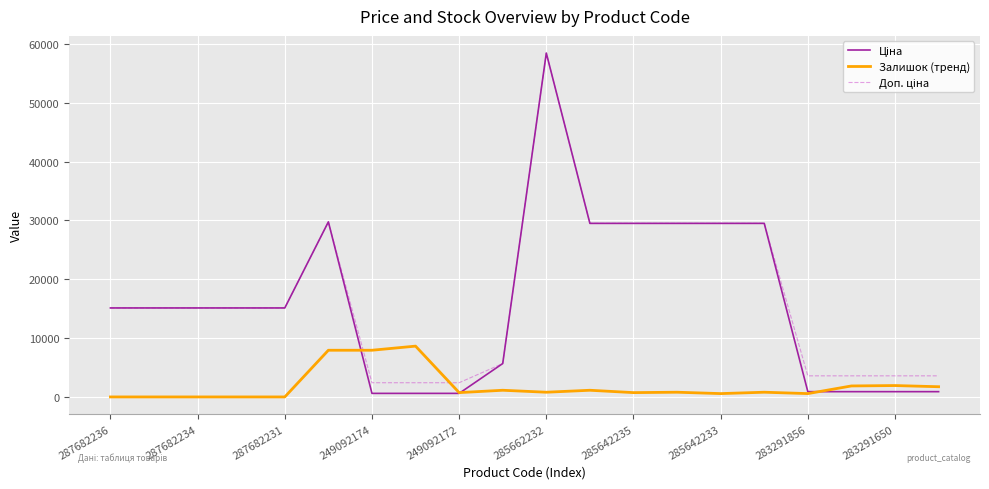

Which category has the highest value across all series?

285662232